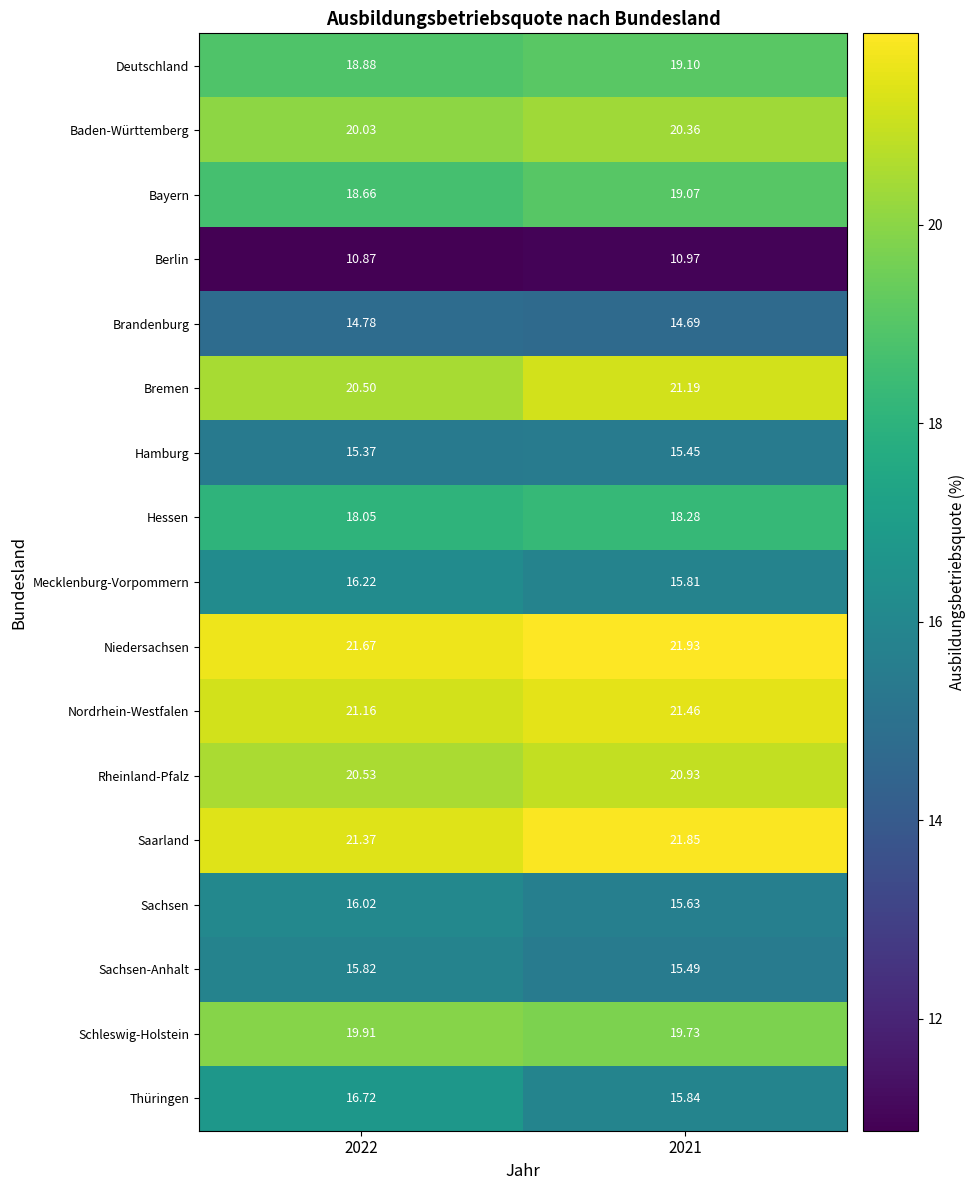

Rank the series by their maximum value, from highest to lowest.

Niedersachsen, Saarland, Nordrhein-Westfalen, Bremen, Rheinland-Pfalz, Baden-Württemberg, Schleswig-Holstein, Deutschland, Bayern, Hessen, Thüringen, Mecklenburg-Vorpommern, Sachsen, Sachsen-Anhalt, Hamburg, Brandenburg, Berlin